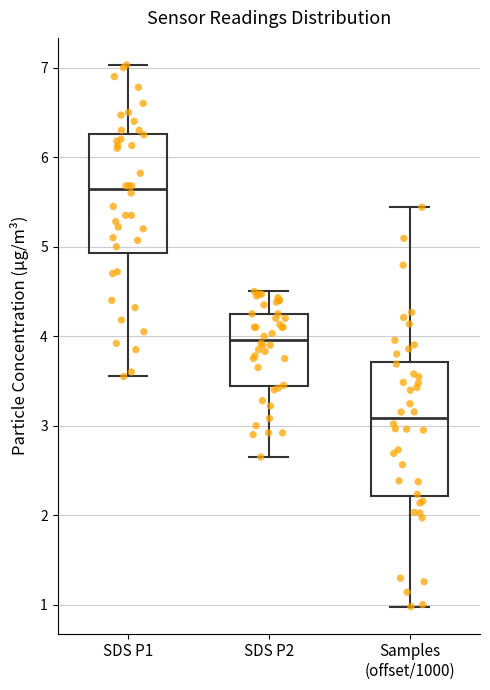

Comparing the boxes themselves (not the whiskers), which one is the tallest?

Samples (offset/1000)